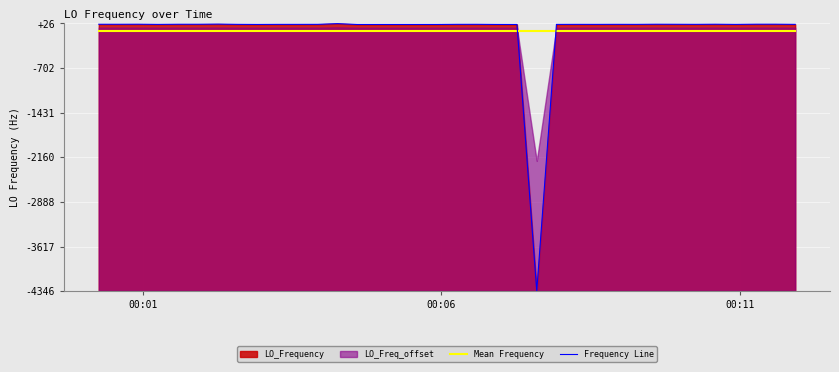

How many lines are shown in the chart?

2